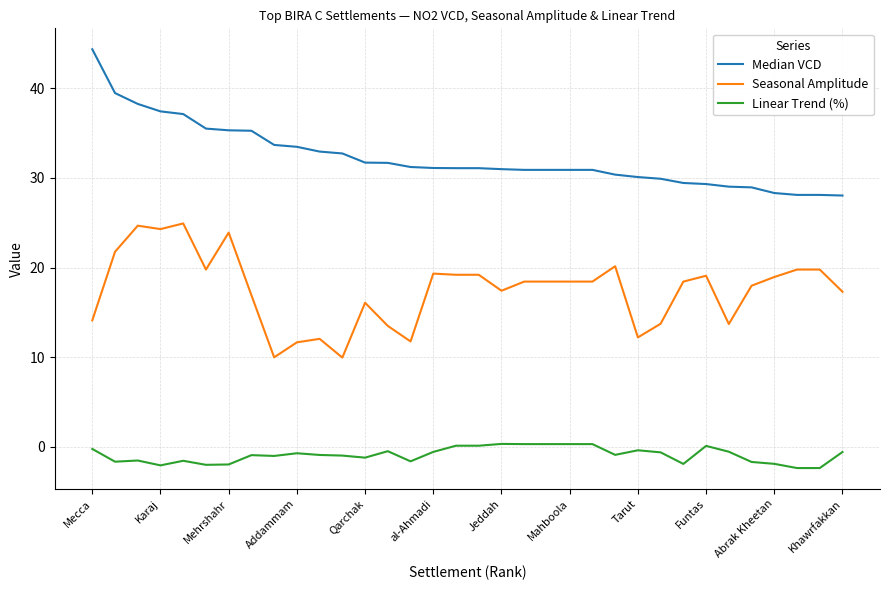

Which series has the largest total across all categories?

Median VCD